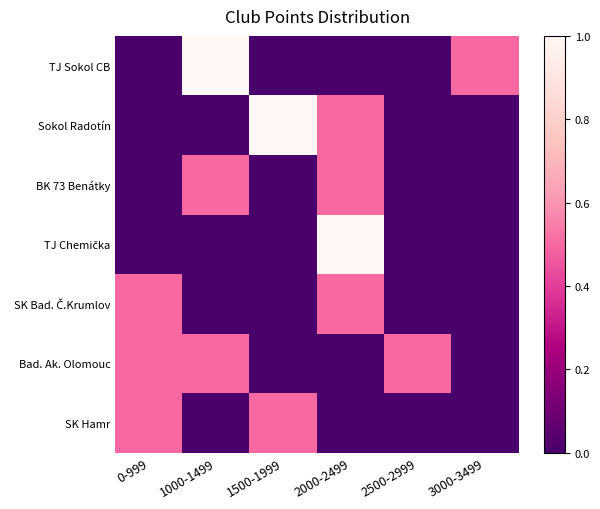

At which category is the sum across all series the highest?

2000-2499